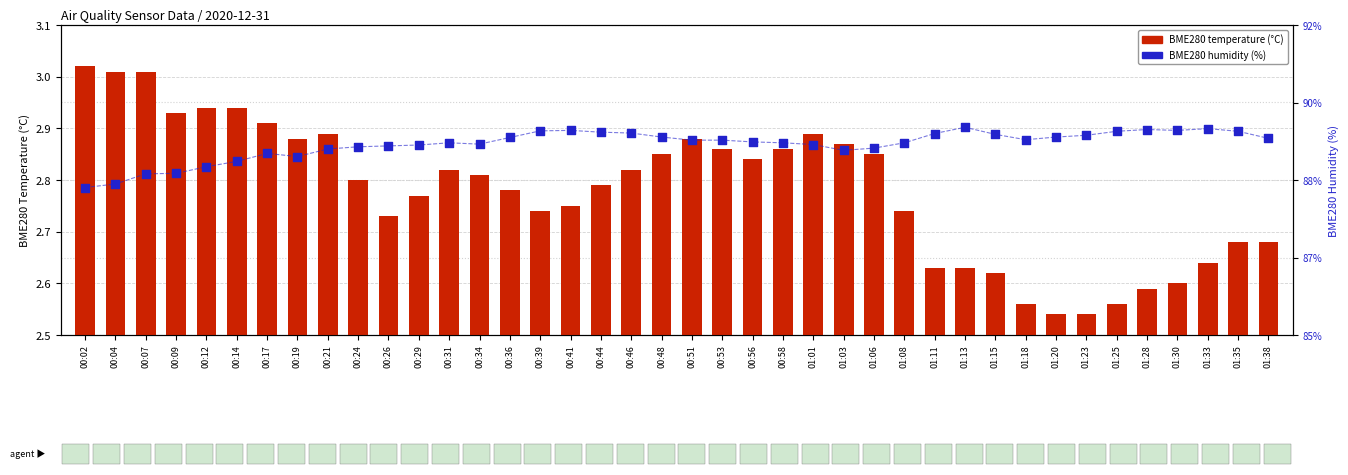

At which category is the sum across all series the highest?

01:13